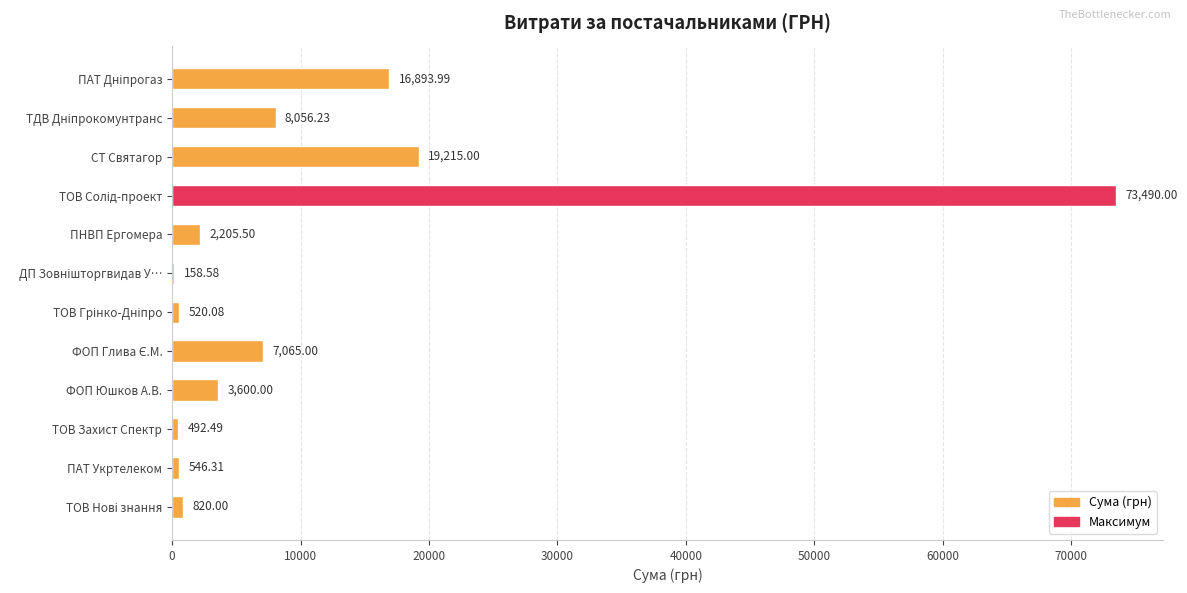

What is the sum of all values?

133063.2